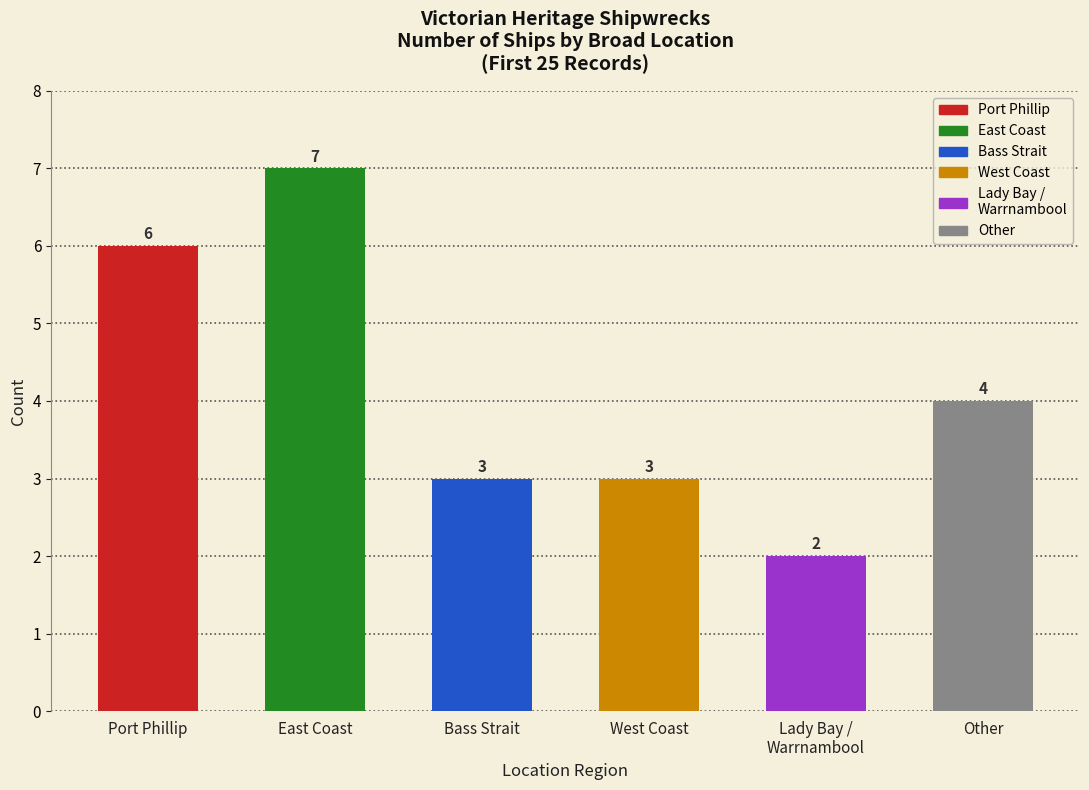

What is the difference between the maximum and second lowest values?

4